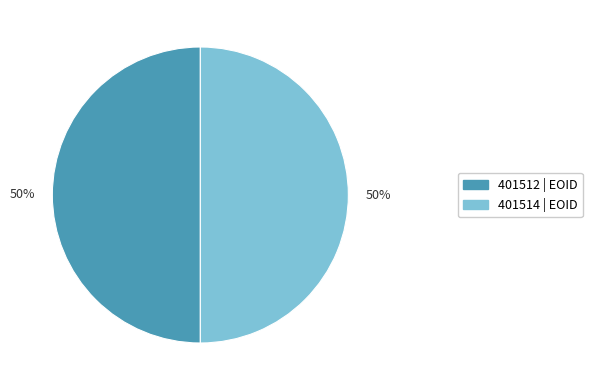

To the nearest percent, what is the combined percentage of 401514 and 401512?

100%